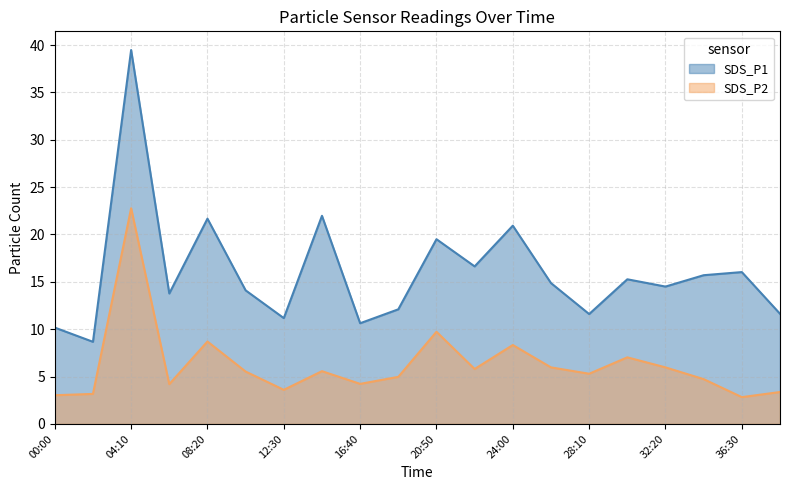

True or false: SDS_P2 and SDS_P1 intersect in this chart.

False